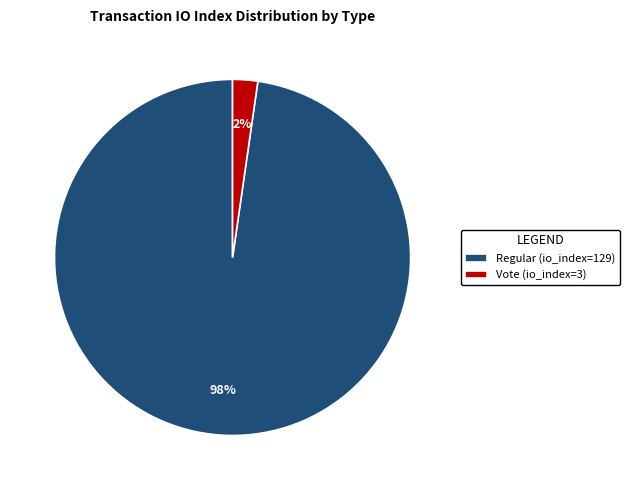

Which category accounts for the majority?

Regular (io_index=129)